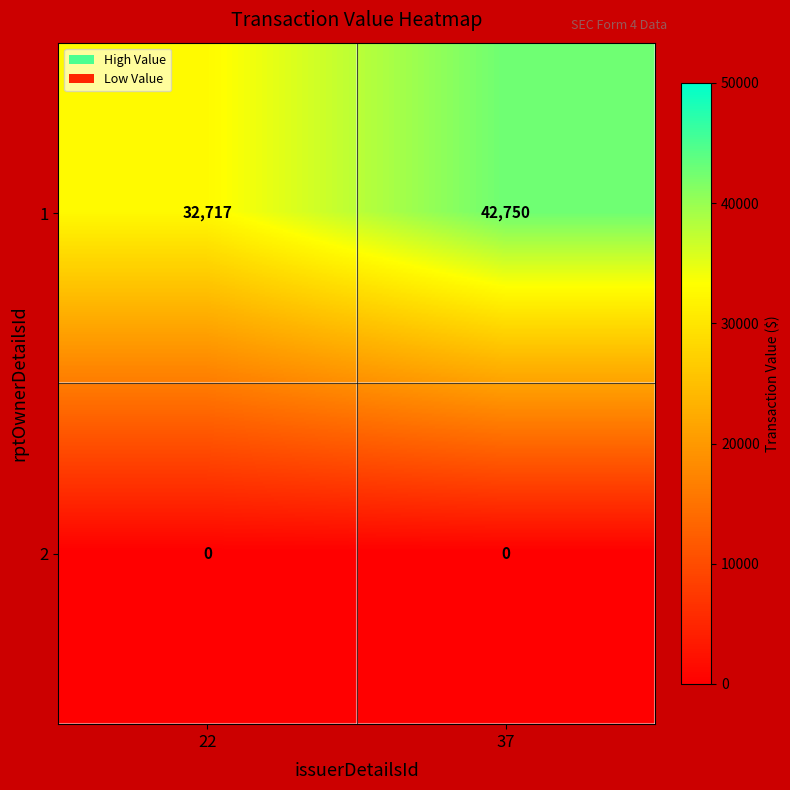

What is the spread (max minus min) of values at 37?

42750